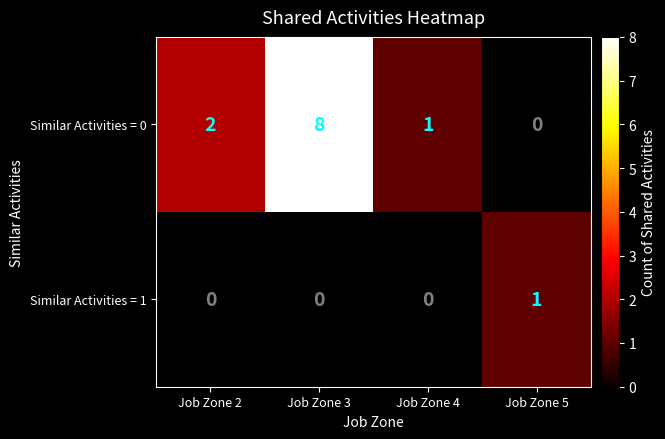

How many categories are shown in the chart?

4